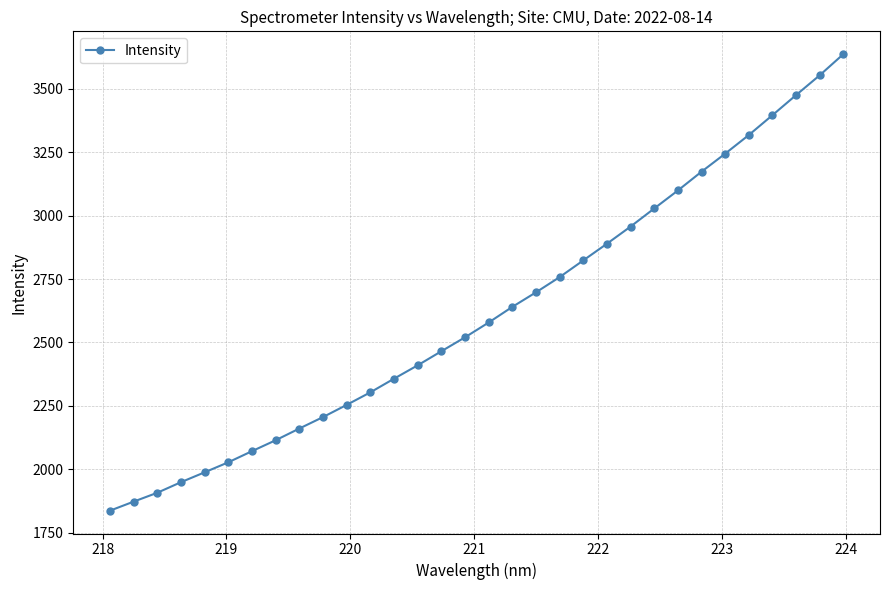

What is the average value?

2616.0